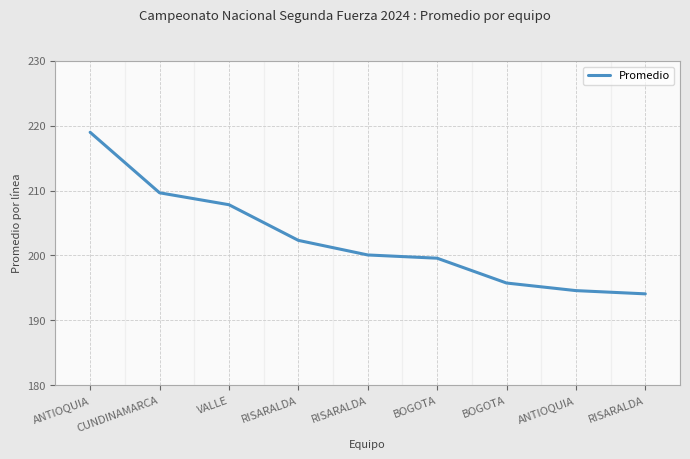

Is it true that the value at ANTIOQUIA is 219.0?

True